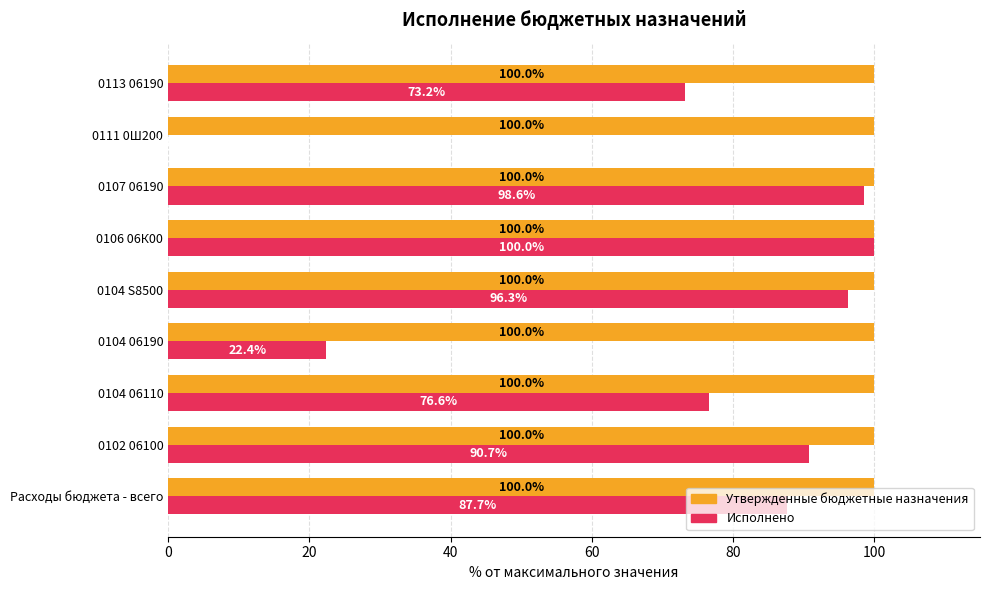

Which series has the largest total across all categories?

Утвержденные бюджетные назначения